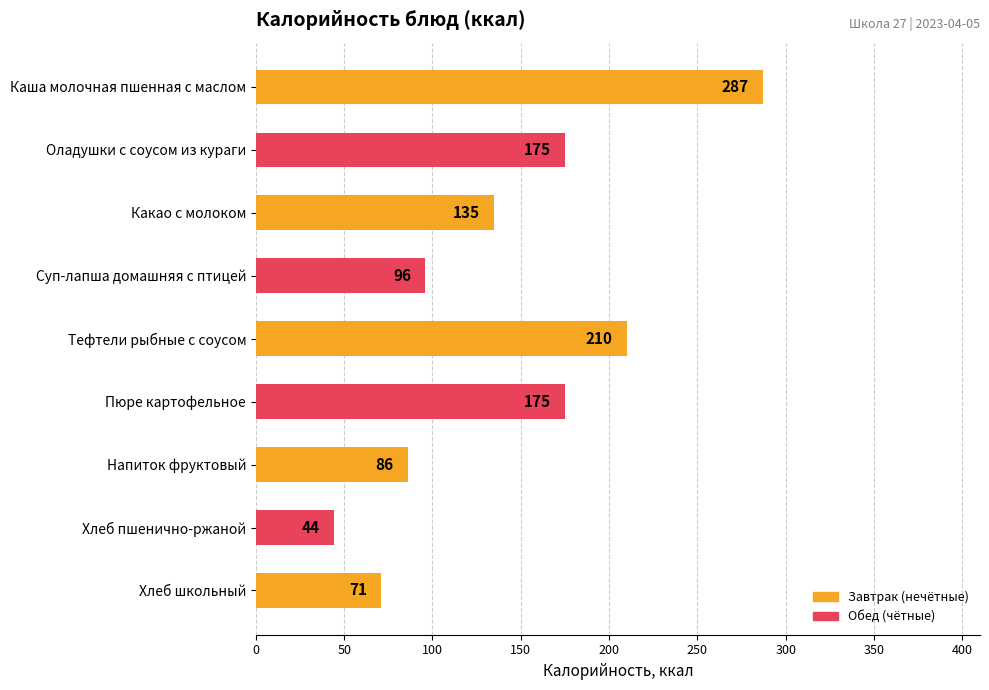

What is the change in value from Какао с молоком to Хлеб школьный?

-64